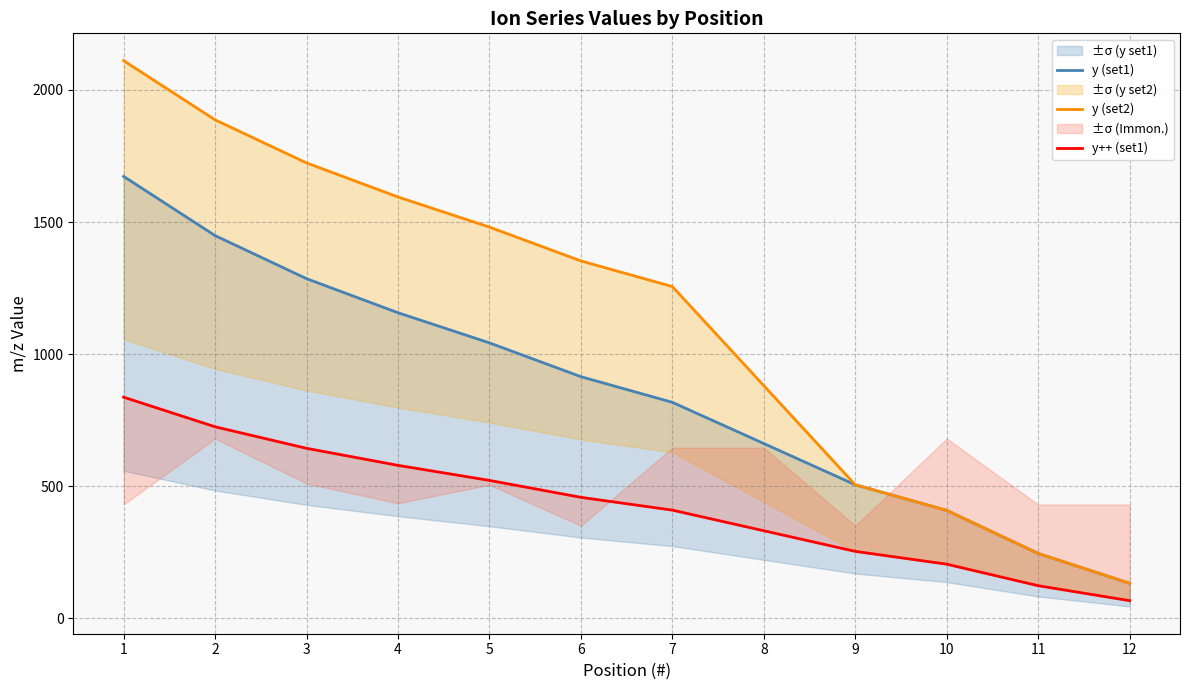

True or false: y (set2) and y++ (set1) cross at least once.

False